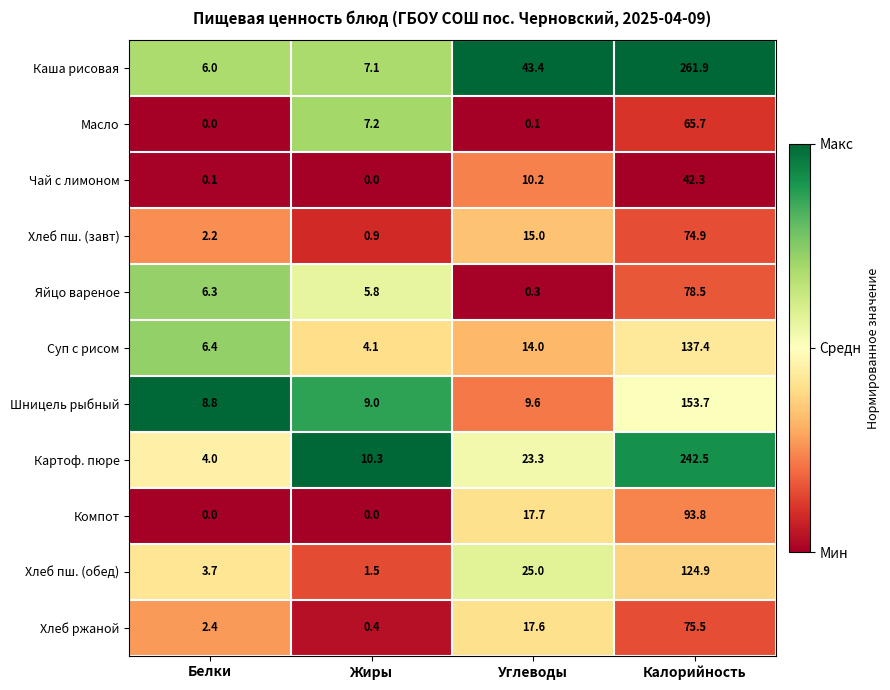

List the series in order of their peak value, lowest first.

Чай с лимоном, Масло, Хлеб пш. (завт), Хлеб ржаной, Яйцо вареное, Компот, Хлеб пш. (обед), Суп с рисом, Шницель рыбный, Картоф. пюре, Каша рисовая